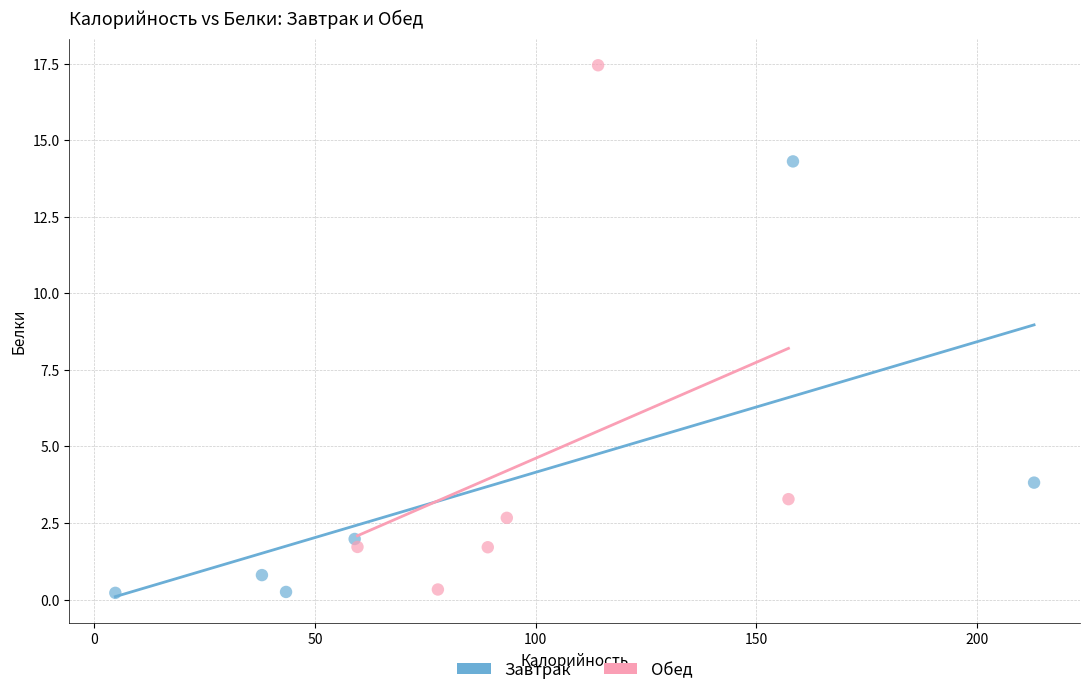

What are all the series names shown in the legend?

Завтрак, Обед